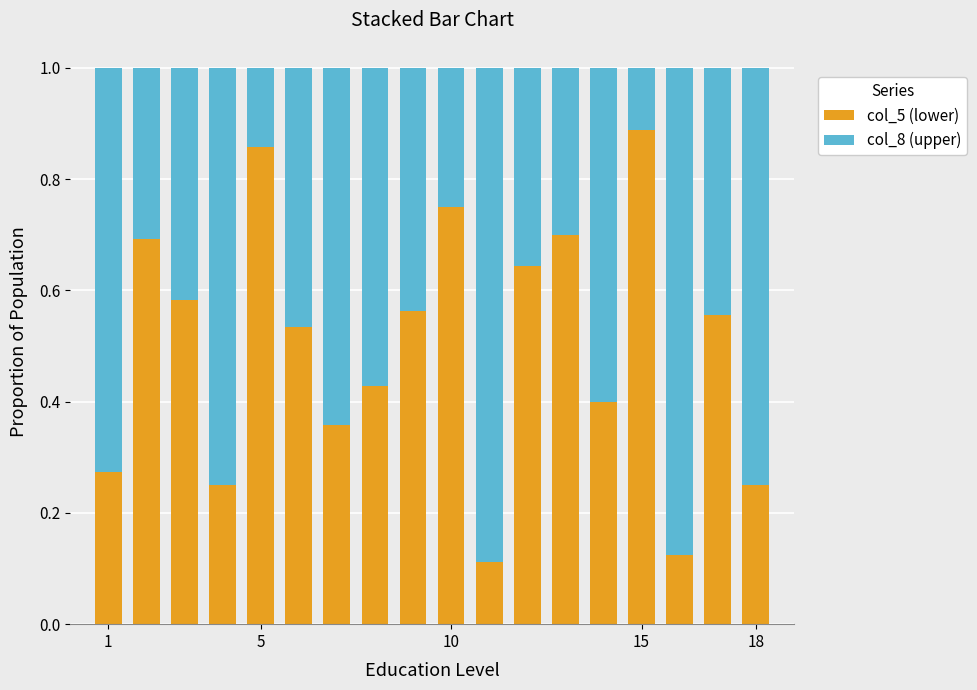

What is the sum of all col_5 (lower) values?

9.0